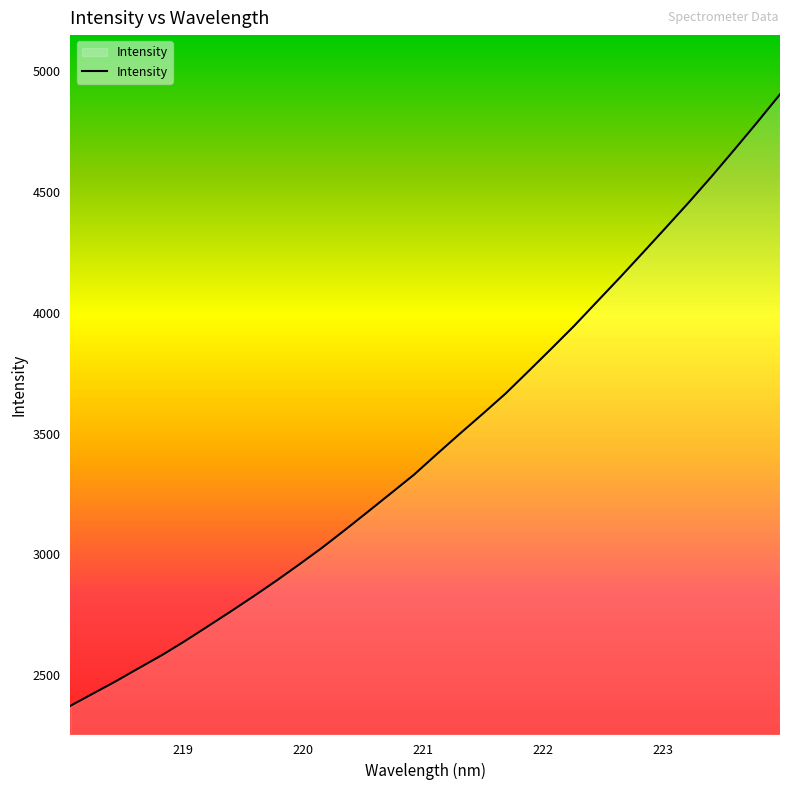

Does the chart display data point markers on the line(s)?

No